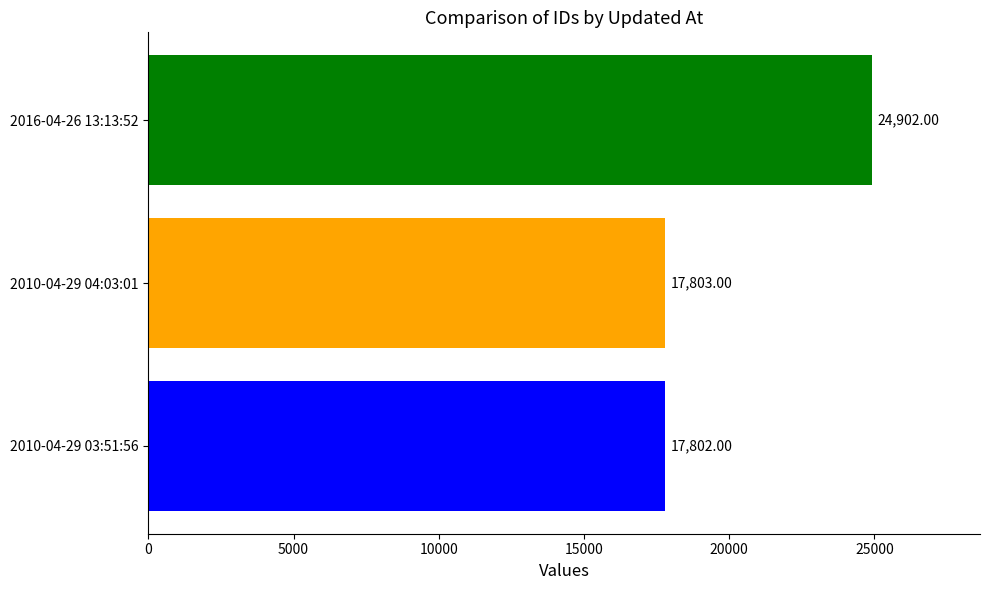

What is the spread (max minus min) of values at 2010-04-29 04:03:01?

7100